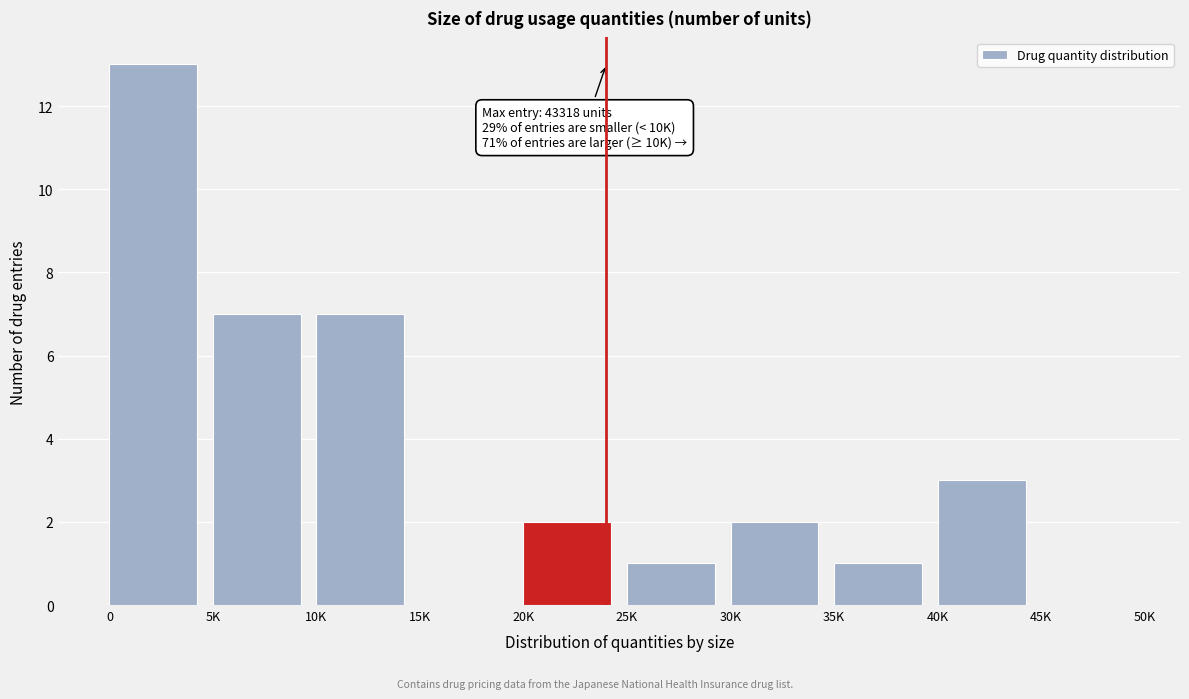

Reading left to right, what are all the values shown in this chart?

0=13	5K=7	10K=7	15K=0	20K=2	25K=1	30K=2	35K=1	40K=3	45K=0